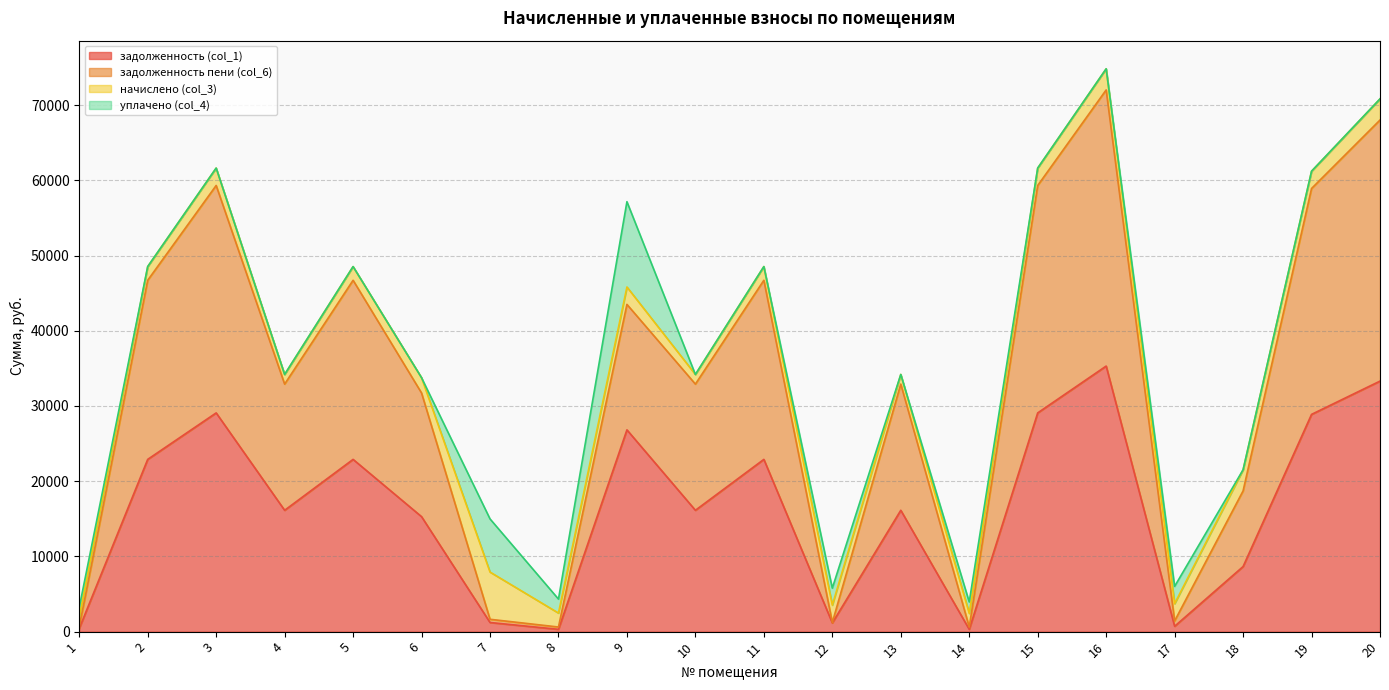

At which category does задолженность (col_1) reach its first local valley?

4